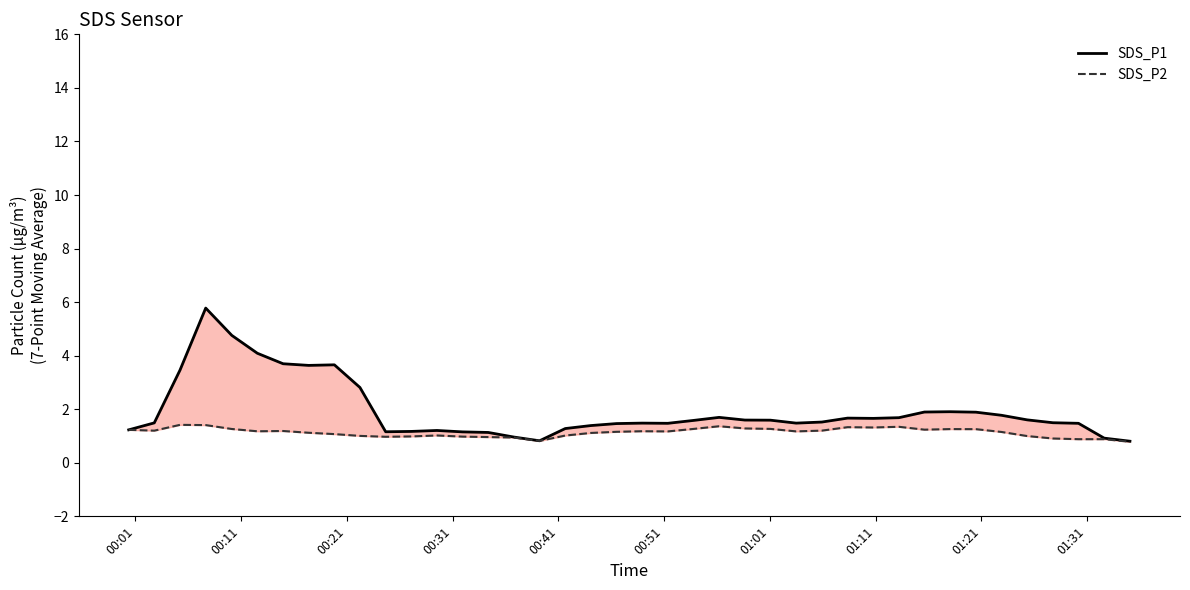

What is the difference between the maximum and minimum values in the SDS_P2 series?

0.6